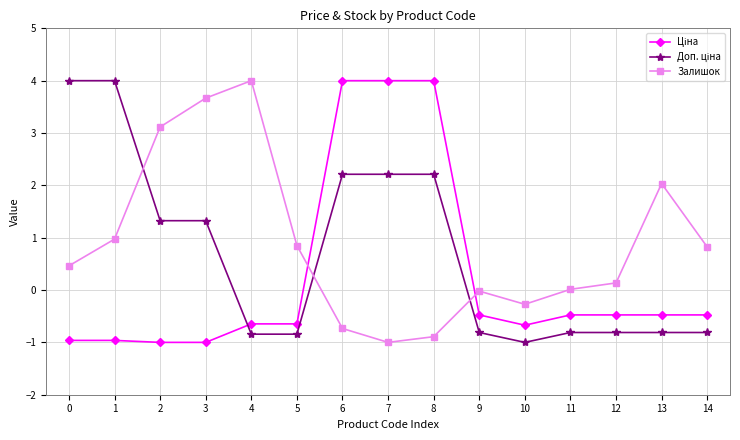

What is the minimum value shown in the chart?

-1.0